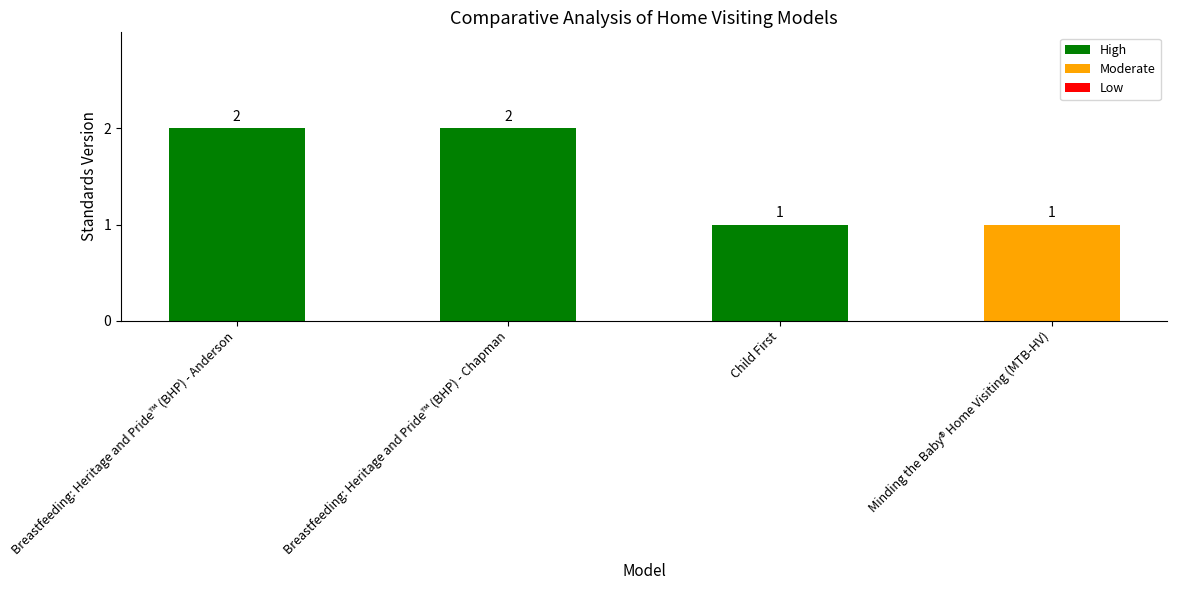

What is the difference between the values at Breastfeeding: Heritage and Pride™ (BHP) - Anderson and Child First?

1